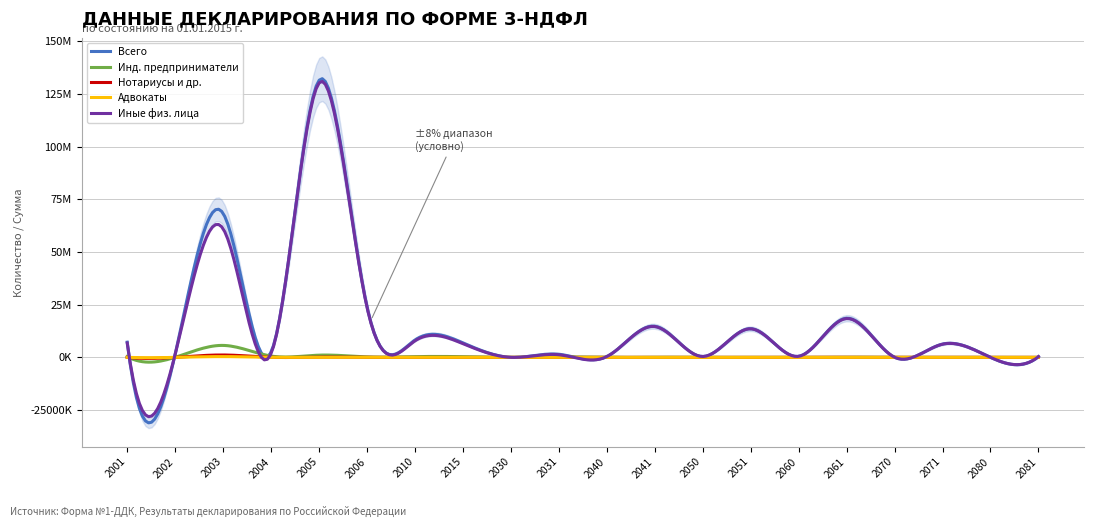

Count the number of data series in this chart.

5